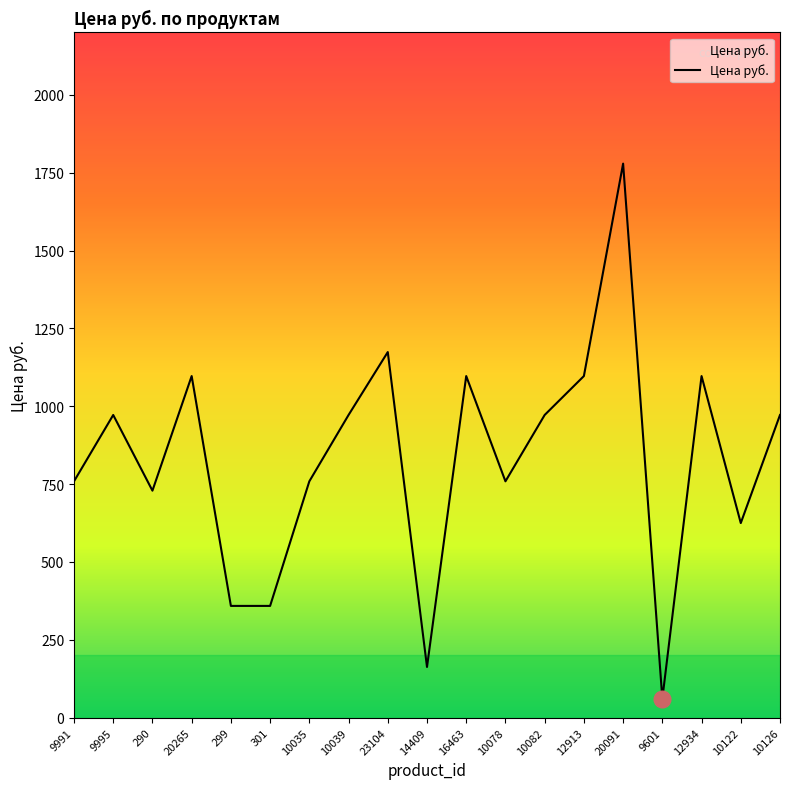

What is the maximum value shown in the chart?

1779.0